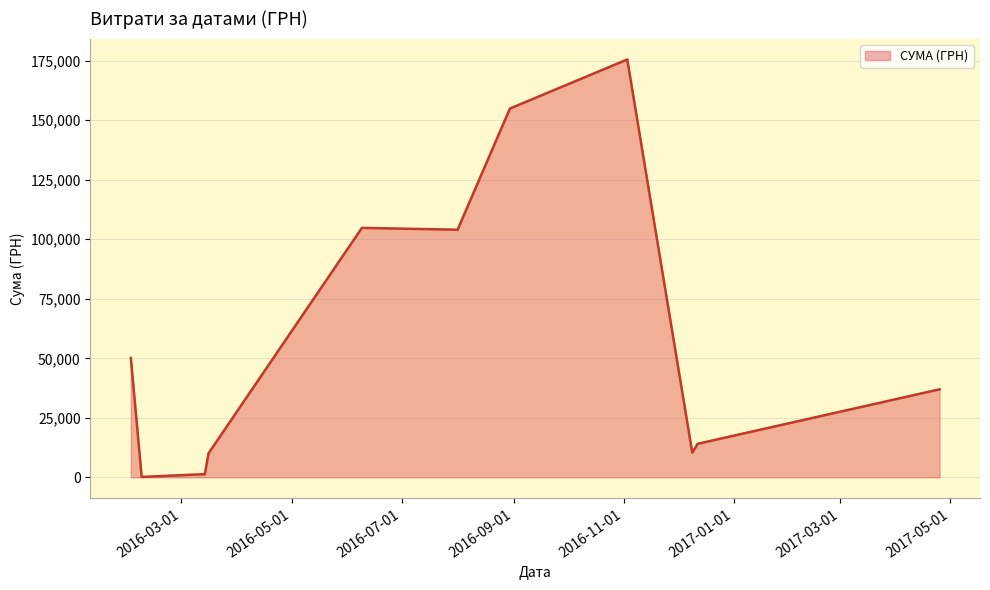

What is the maximum value shown in the chart?

175535.9